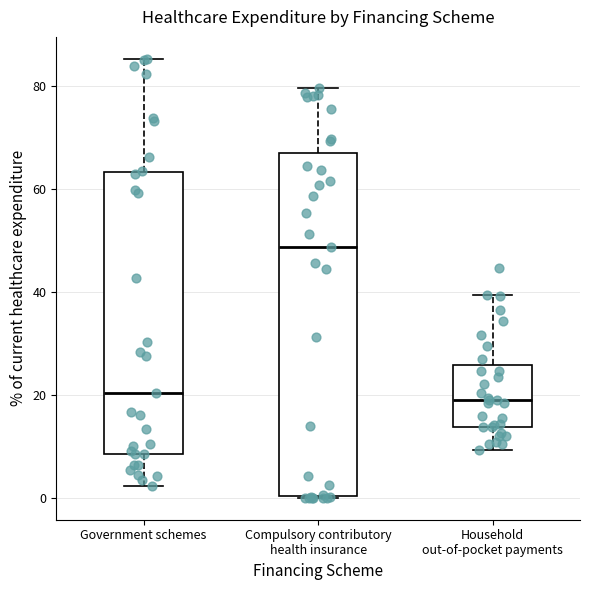

Reading left to right, read every box against the y-axis: the position of its median line, the range the box covers, and the ends of its whiskers. The values are not printed on the chart, so give them approximately, as read against the axis.

Government schemes: median 20, box 8 to 64, whiskers 2 to 86
Compulsory contributory health insurance: median 48, box 0 to 68, whiskers 0 to 80
Household out-of-pocket payments: median 18, box 14 to 26, whiskers 10 to 40